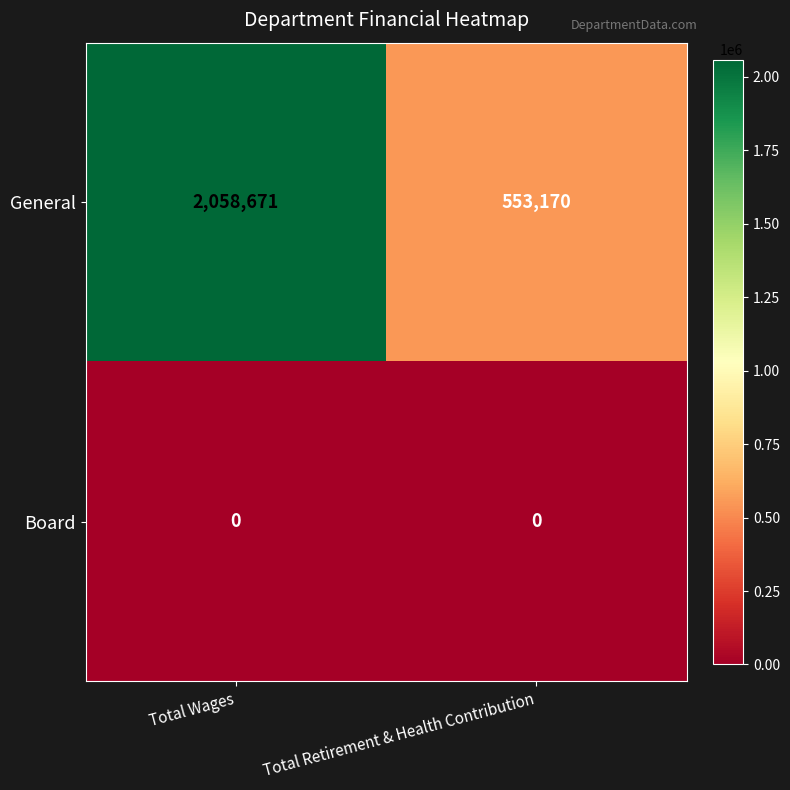

Rank the series at Total Wages from highest to lowest value.

General, Board